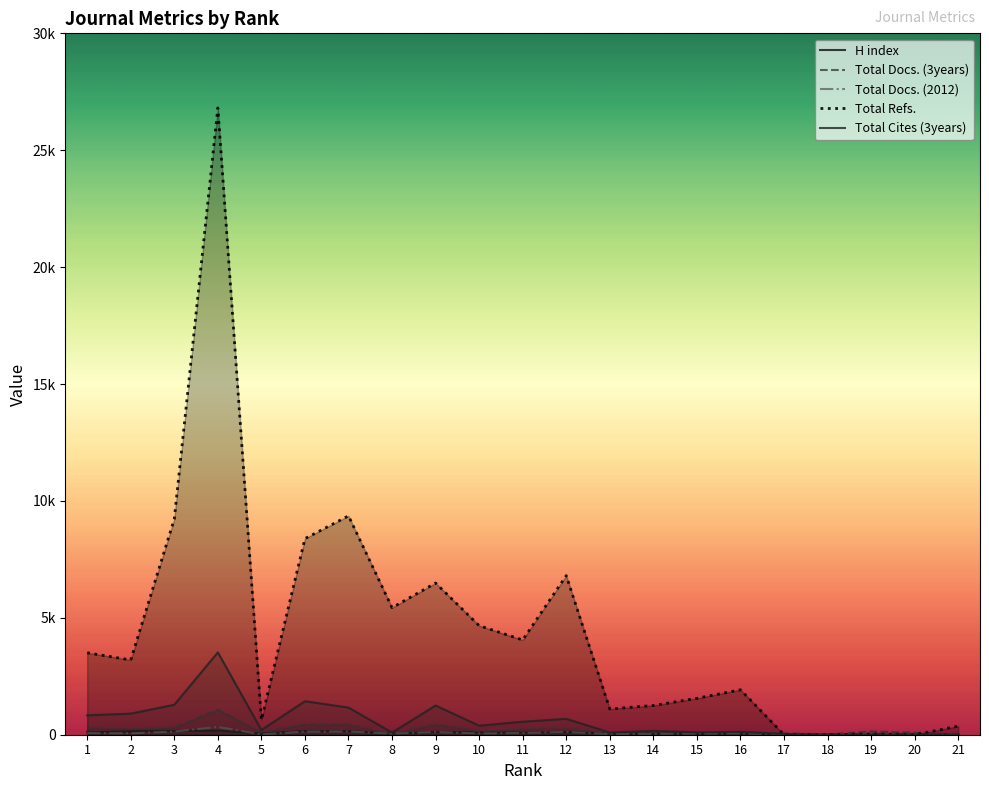

Between 3 and 15, which is larger?

3